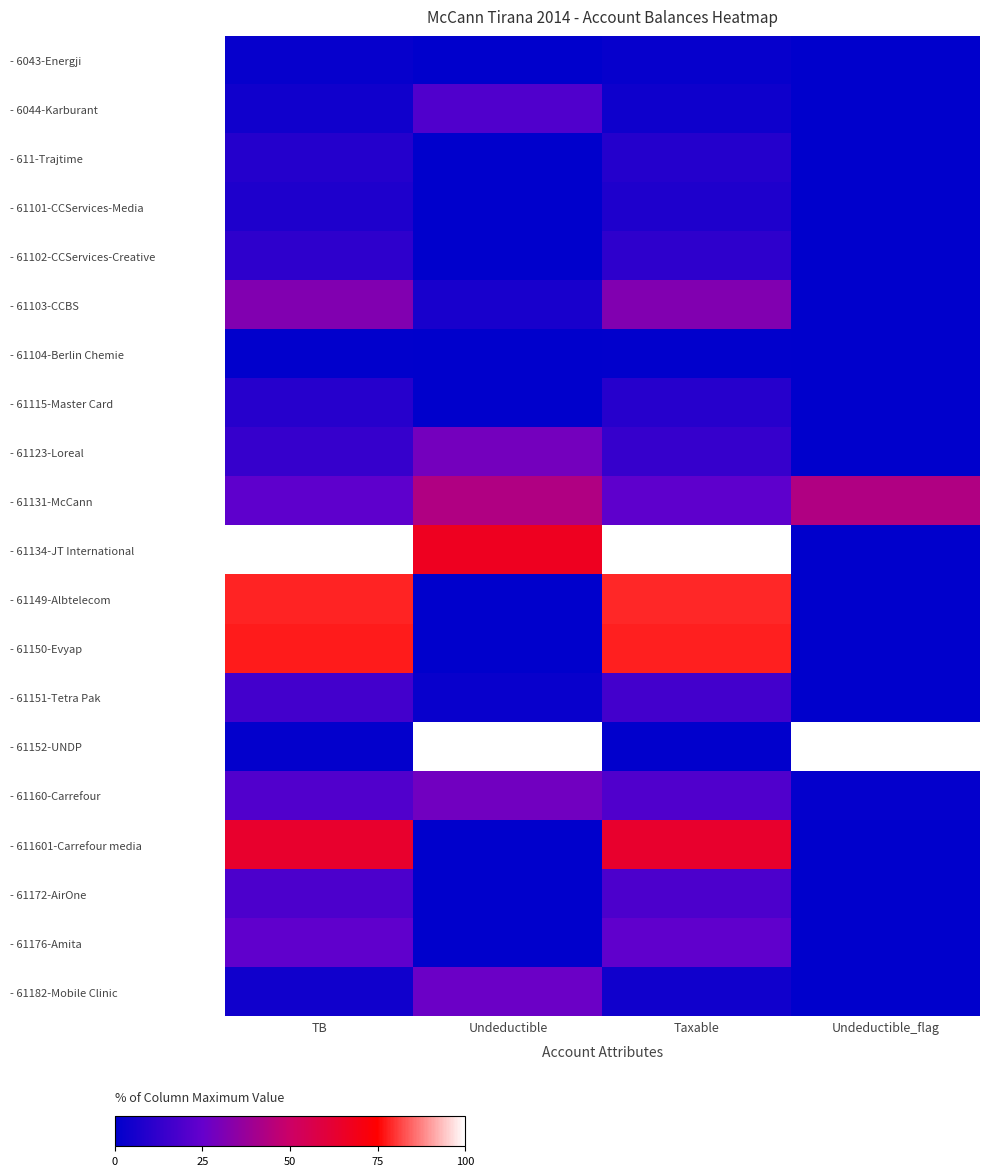

What is the total value across all series at Taxable?

517.1